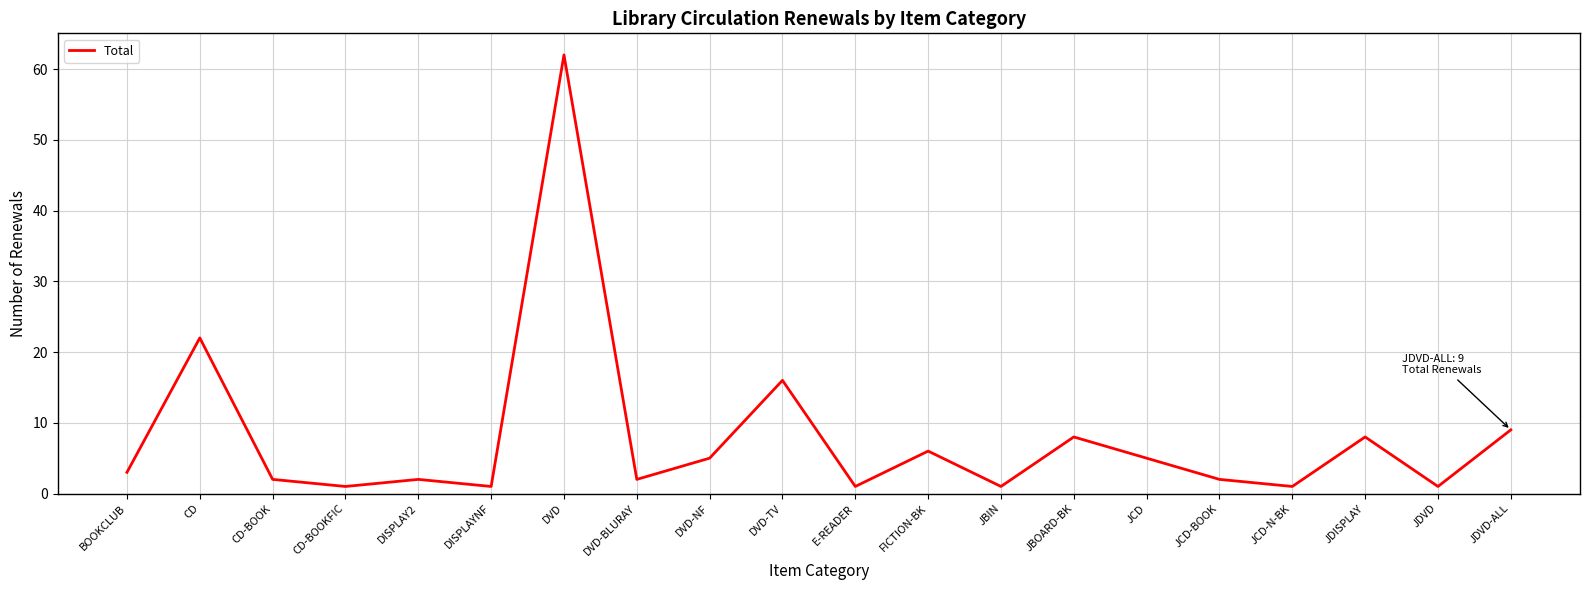

What is the change in value from FICTION-BK to JDVD?

-5